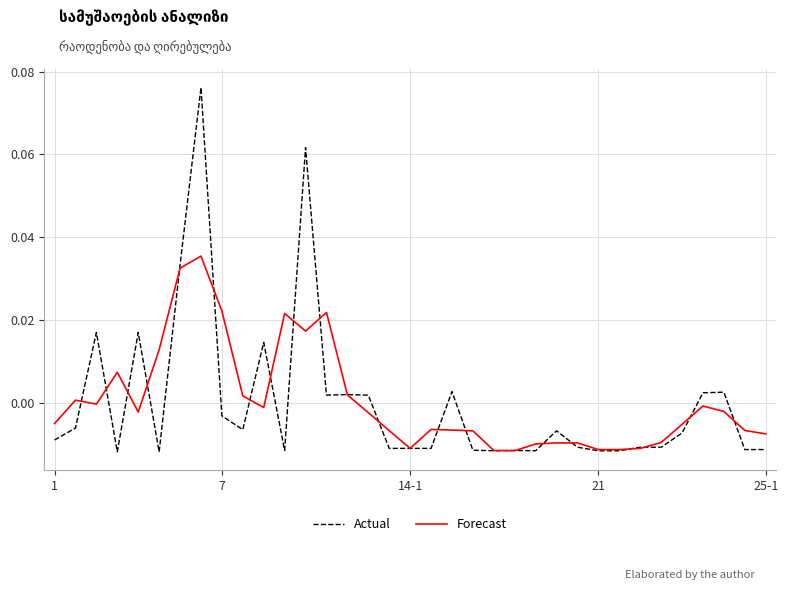

Rank the series by their maximum value, from highest to lowest.

Actual, Forecast